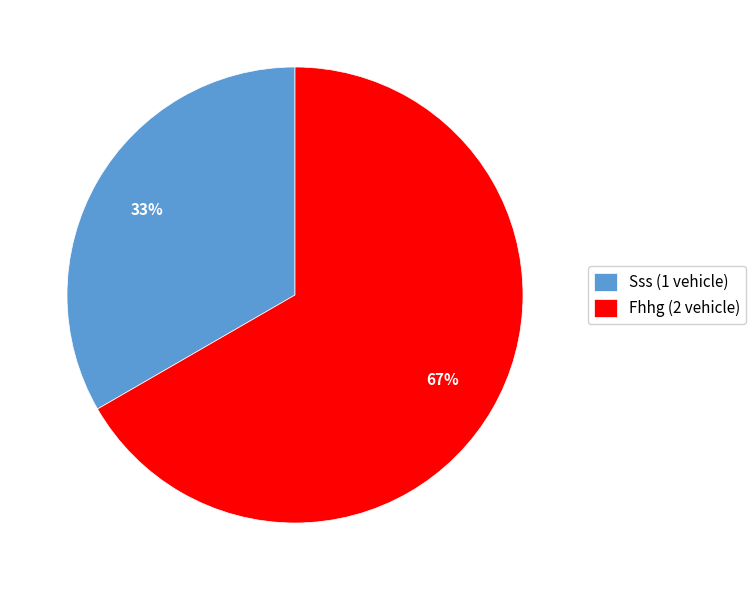

To the nearest percent, what percentage of the pie is Sss?

33%